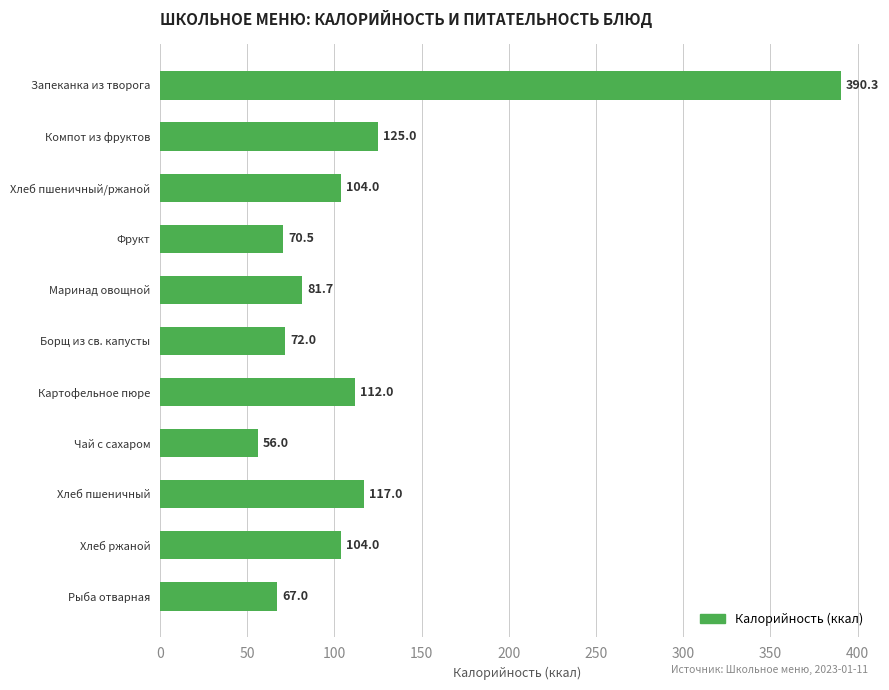

What is the smallest value displayed?

56.0